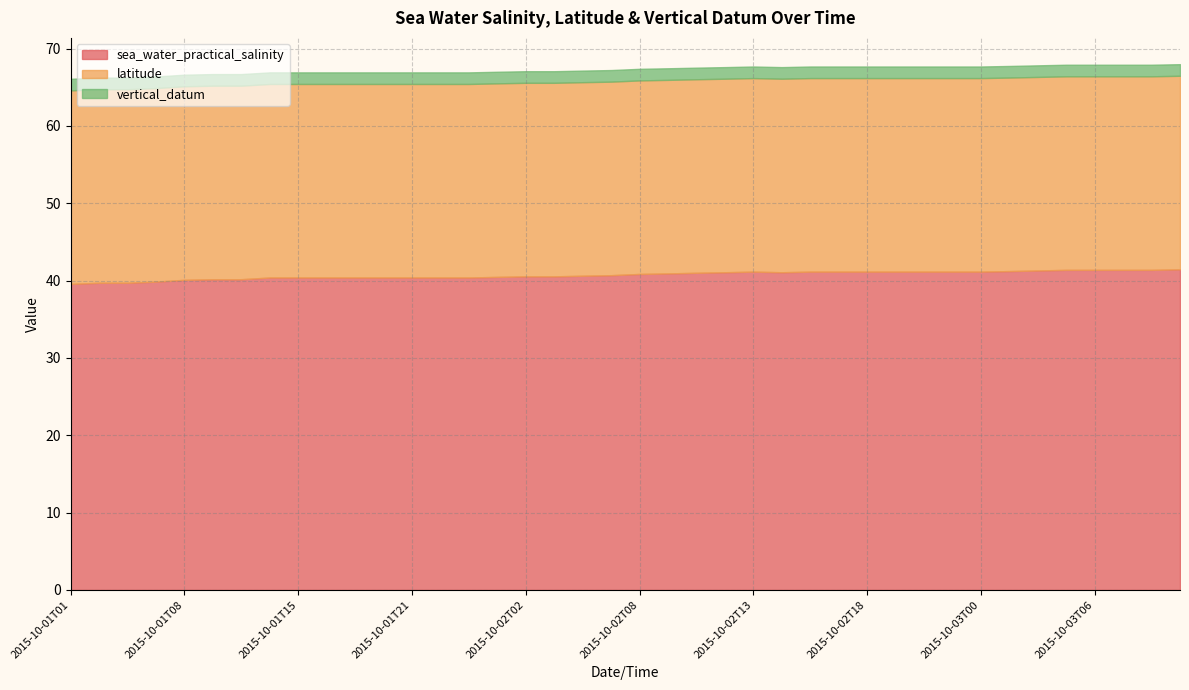

At which label is sea_water_practical_salinity closest to 40?

2015-10-01T08